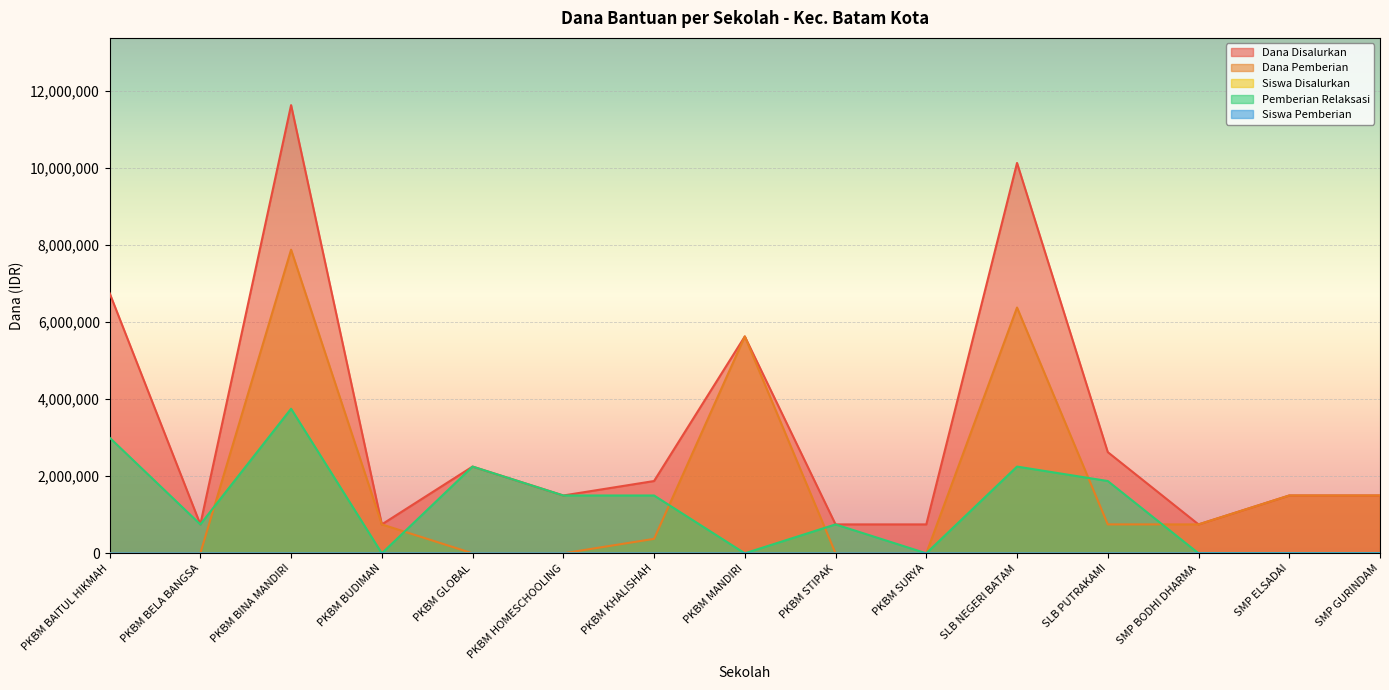

What are all the series names shown in the legend?

Dana Disalurkan, Dana Pemberian, Siswa Disalurkan, Pemberian Relaksasi, Siswa Pemberian